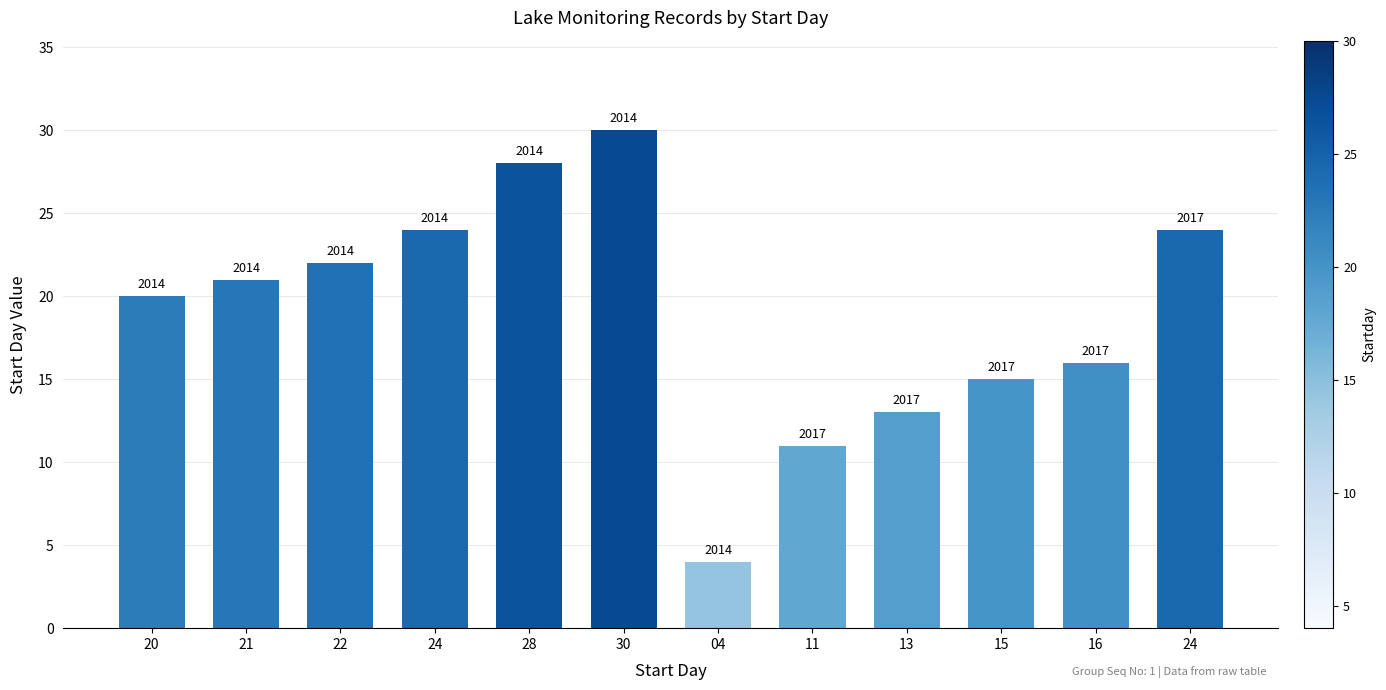

How many bars are there in total?

12